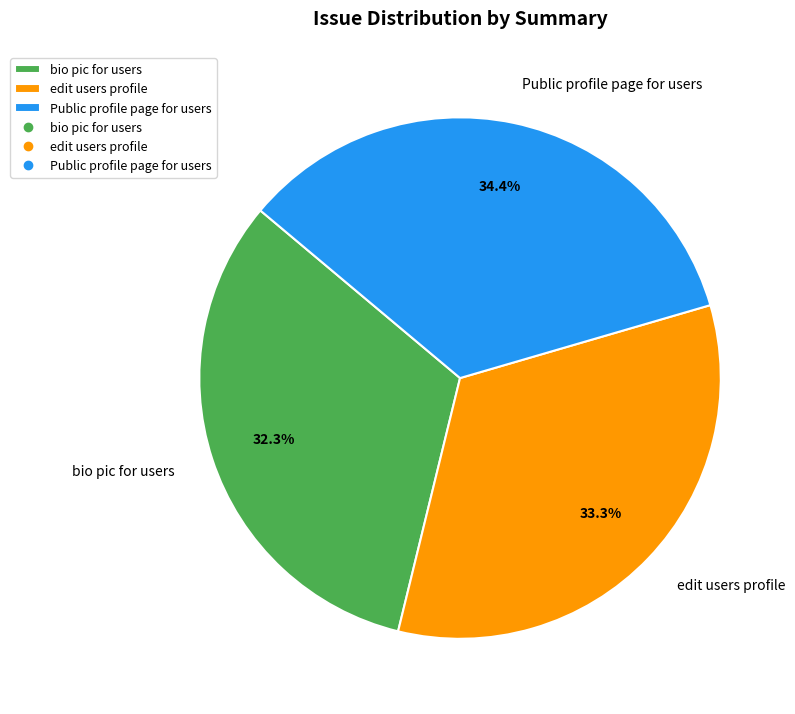

How many segments does this pie chart have?

3